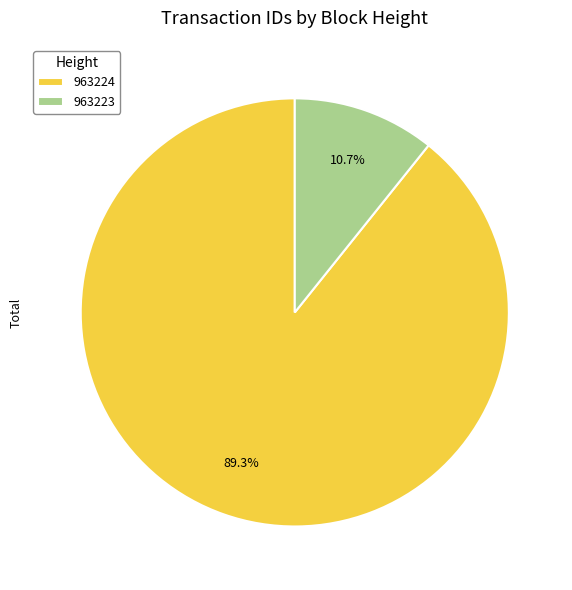

The 963224 slice represents 81% of the pie. True or false?

False